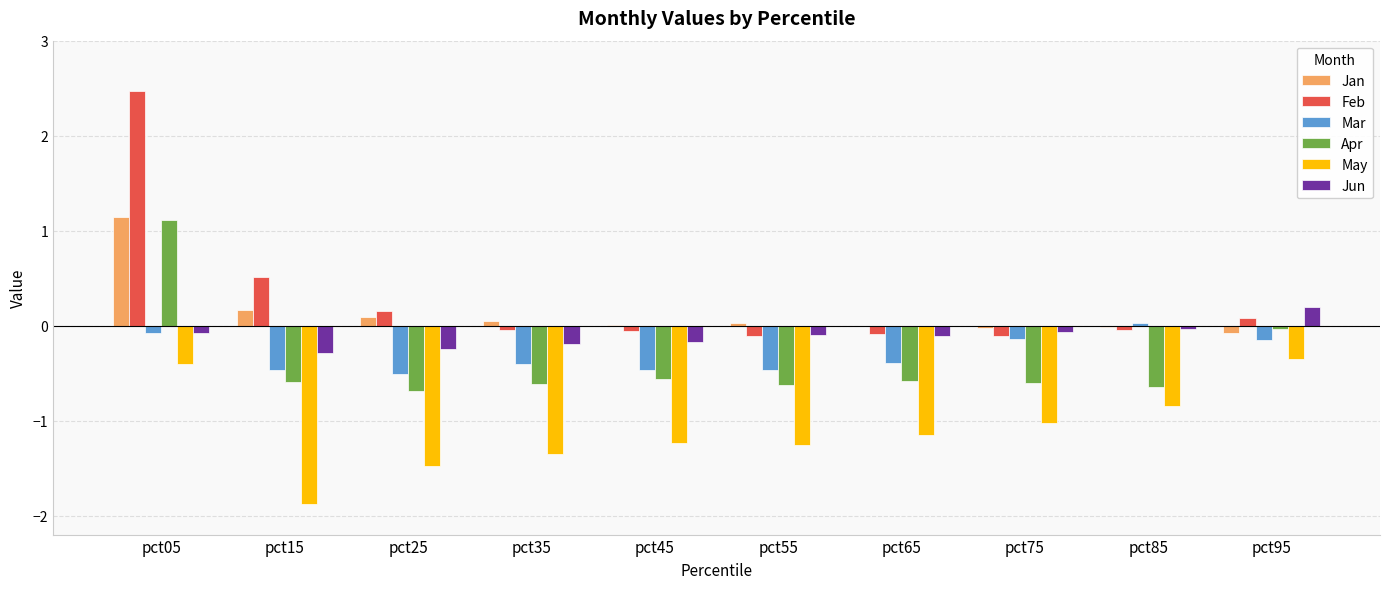

What is the total value across all series at pct85?

-1.6